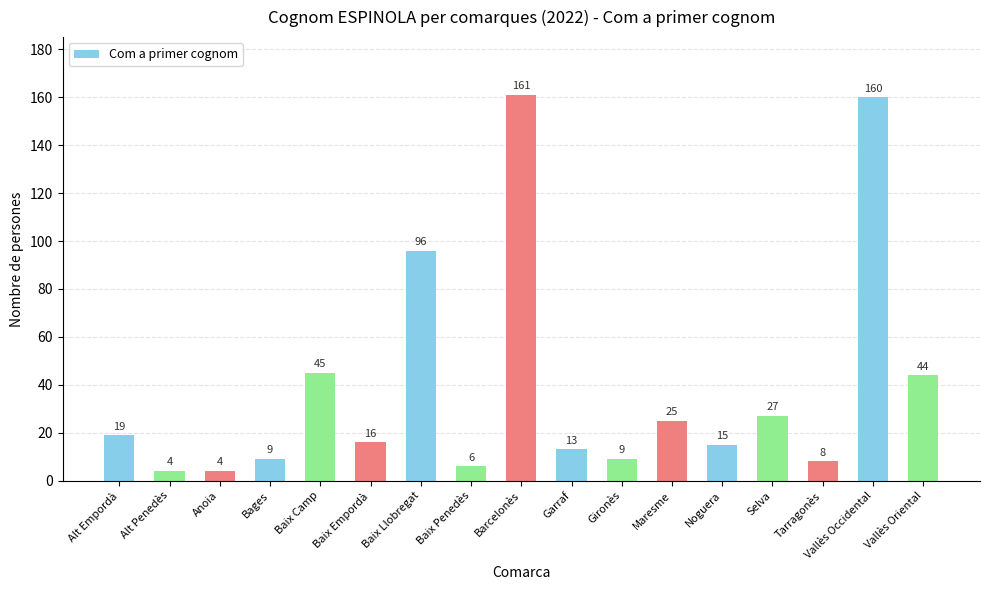

Which category has the highest value across all series?

Barcelonès